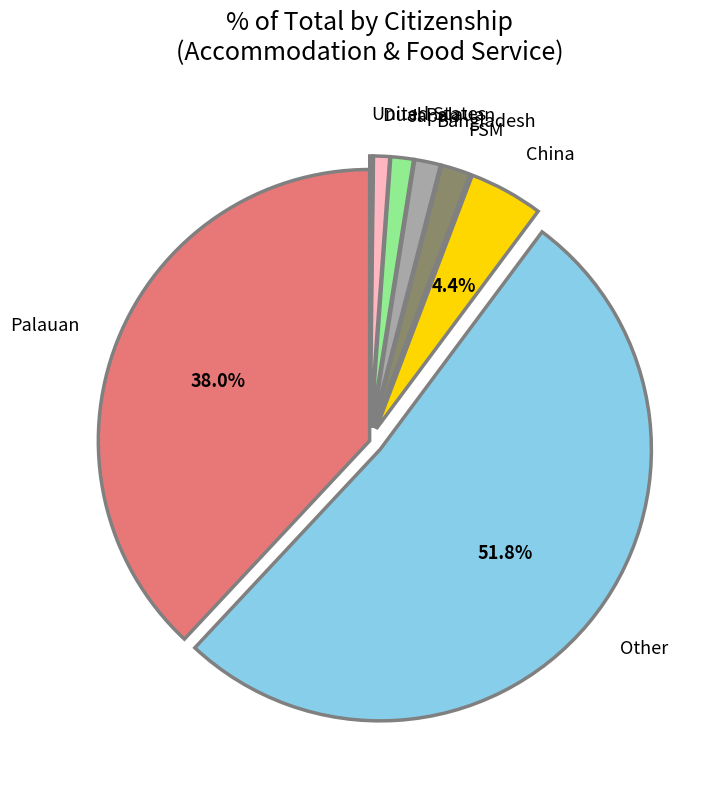

Which slice is the largest?

Other